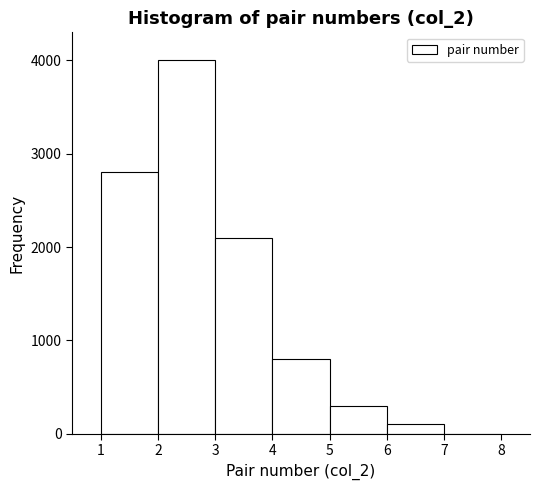

Over which range of the x-axis is the bar tallest?

2 to 3